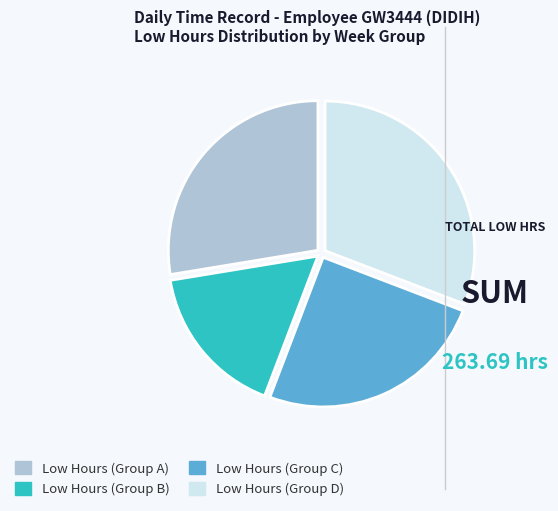

Approximately how many times larger is the value at Low Hours (Group B) compared to Low Hours (Group C)?

0.7